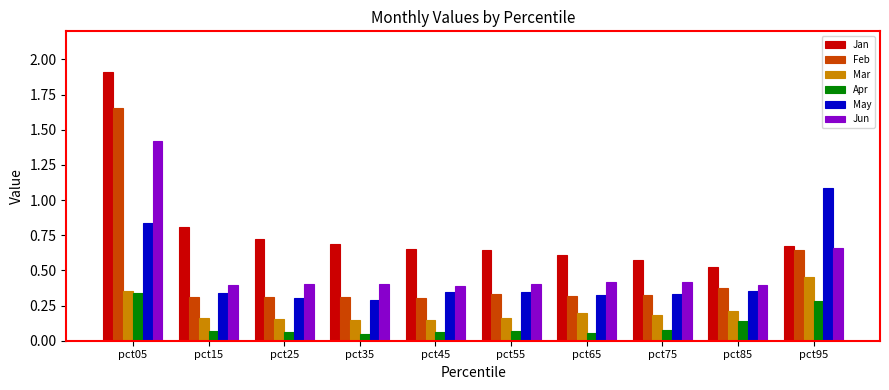

The Feb series shows 0.3 at pct55. True or false?

True